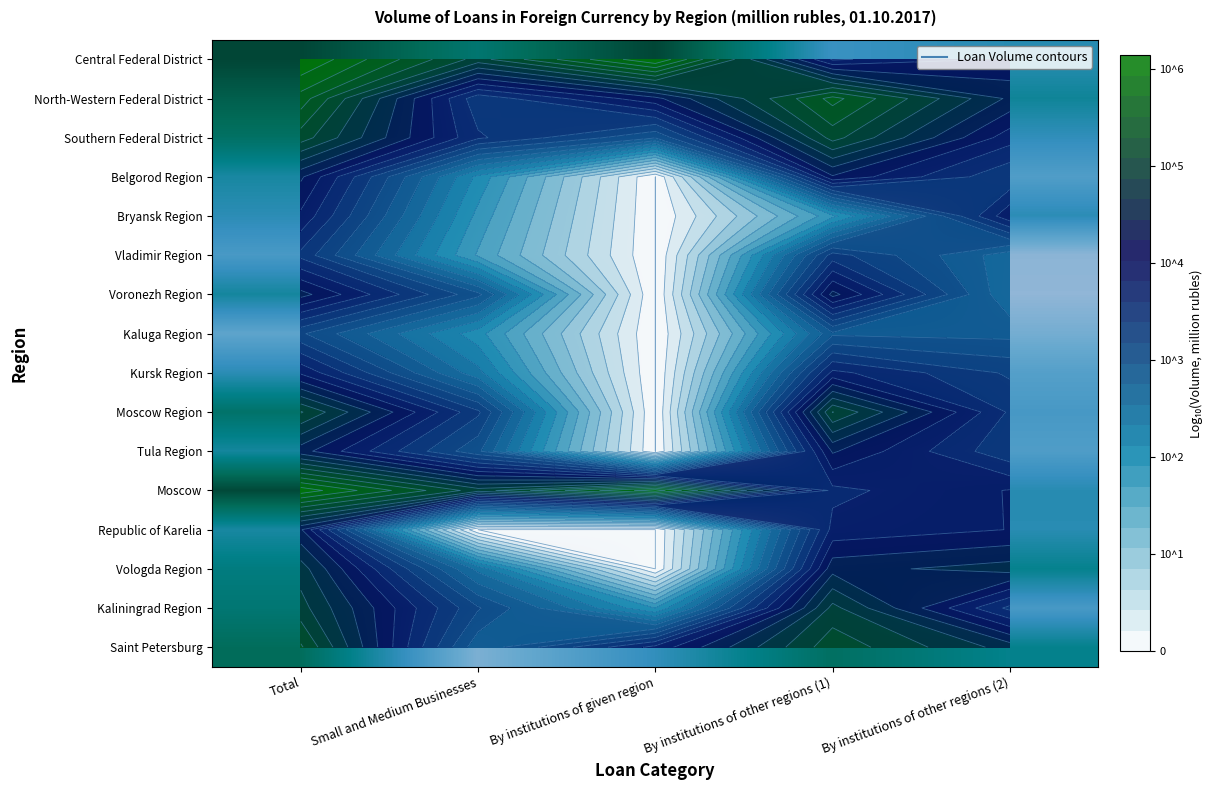

List the series in order of their peak value, highest first.

Central Federal District, Moscow, North-Western Federal District, Saint Petersburg, Southern Federal District, Moscow Region, Kaliningrad Region, Vologda Region, Tula Region, Voronezh Region, Belgorod Region, Republic of Karelia, Kursk Region, Bryansk Region, Vladimir Region, Kaluga Region